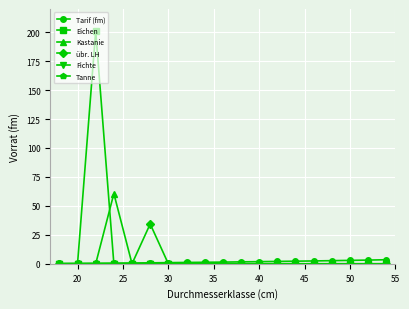

True or false: Tarif (fm) and Fichte intersect in this chart.

False